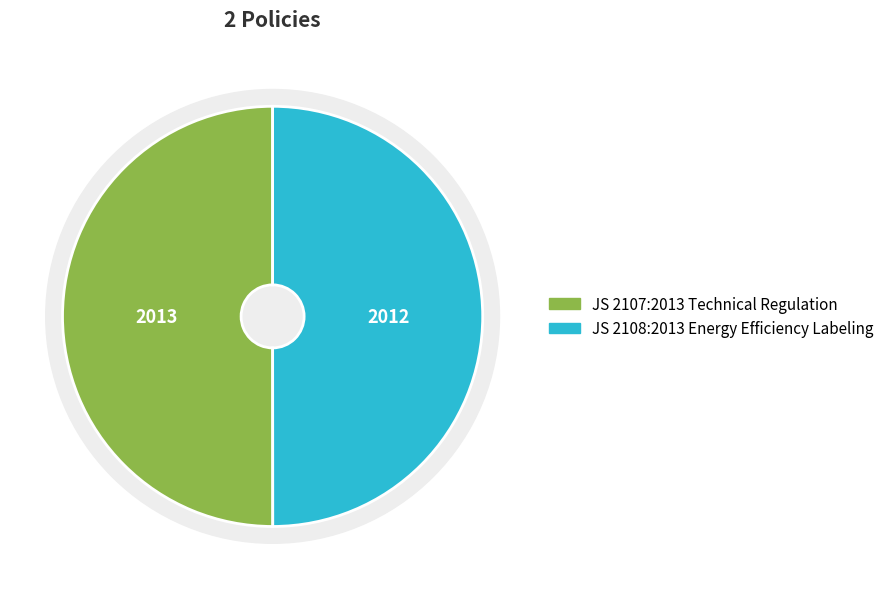

True or false: JS 2108:2013 Energy Efficiency Labeling accounts for 40% of the total.

False